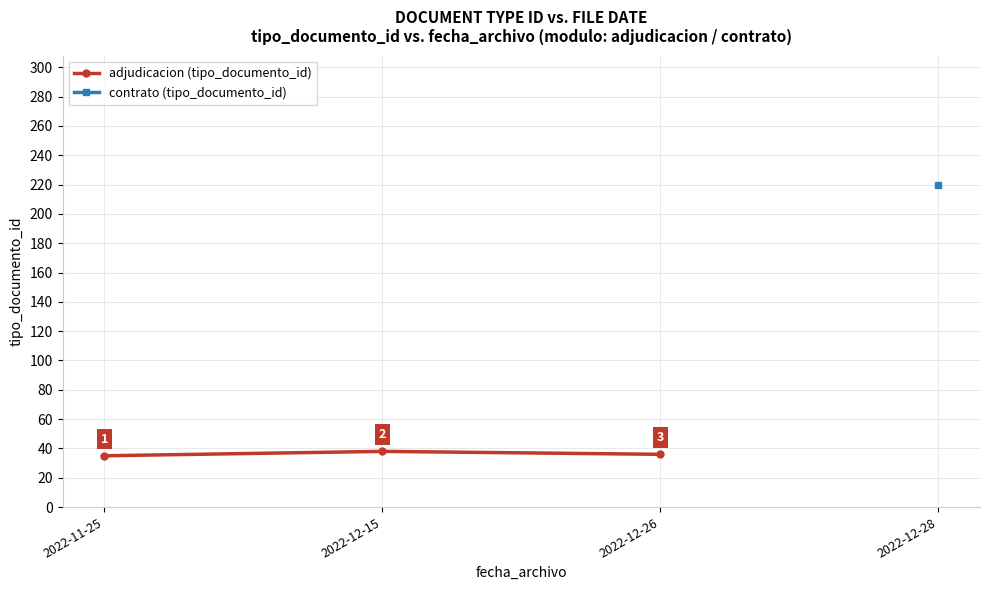

What are all the series names shown in the legend?

adjudicacion (tipo_documento_id), contrato (tipo_documento_id)